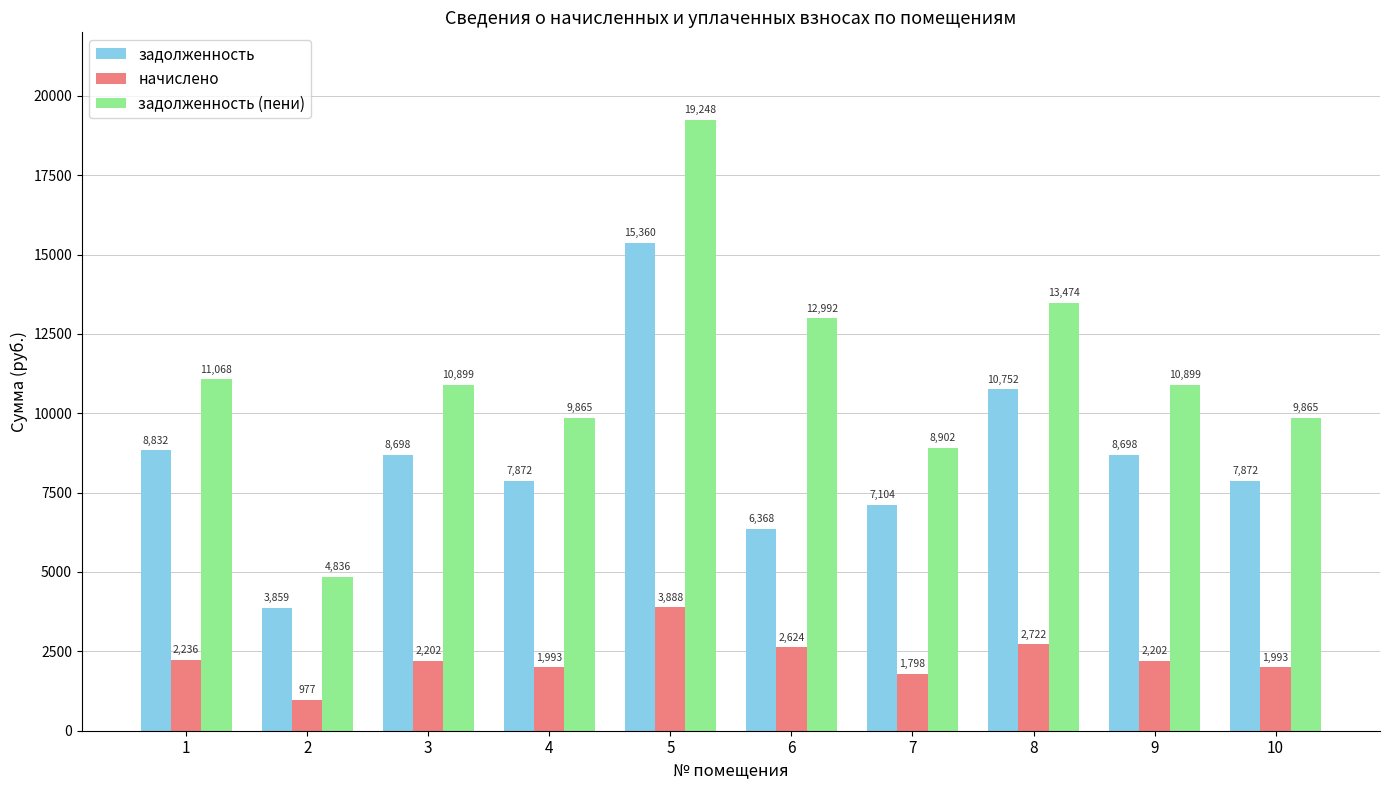

What is the greatest value displayed?

19248.0